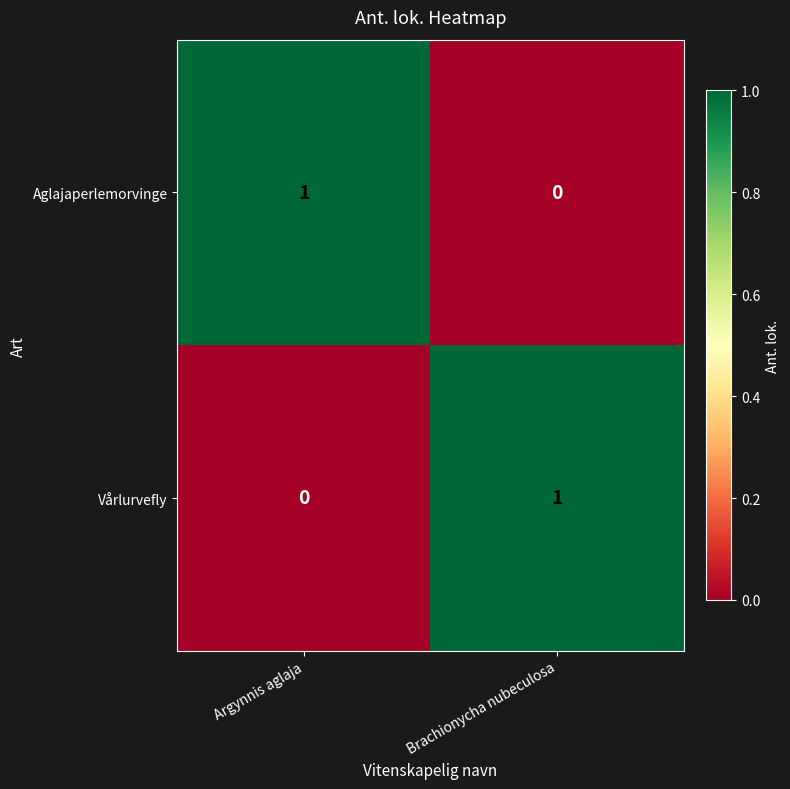

Reading right to left, transcribe all the data shown in this chart.

Aglajaperlemorvinge: 0	1
Vårlurvefly: 1	0